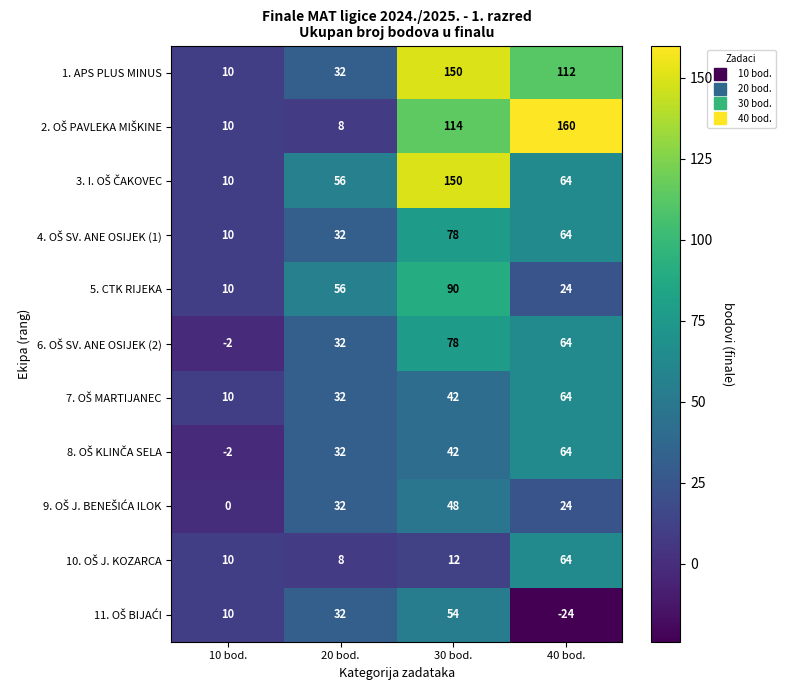

Is it true that 5. CTK RIJEKA equals 24 at 40 bod.?

True